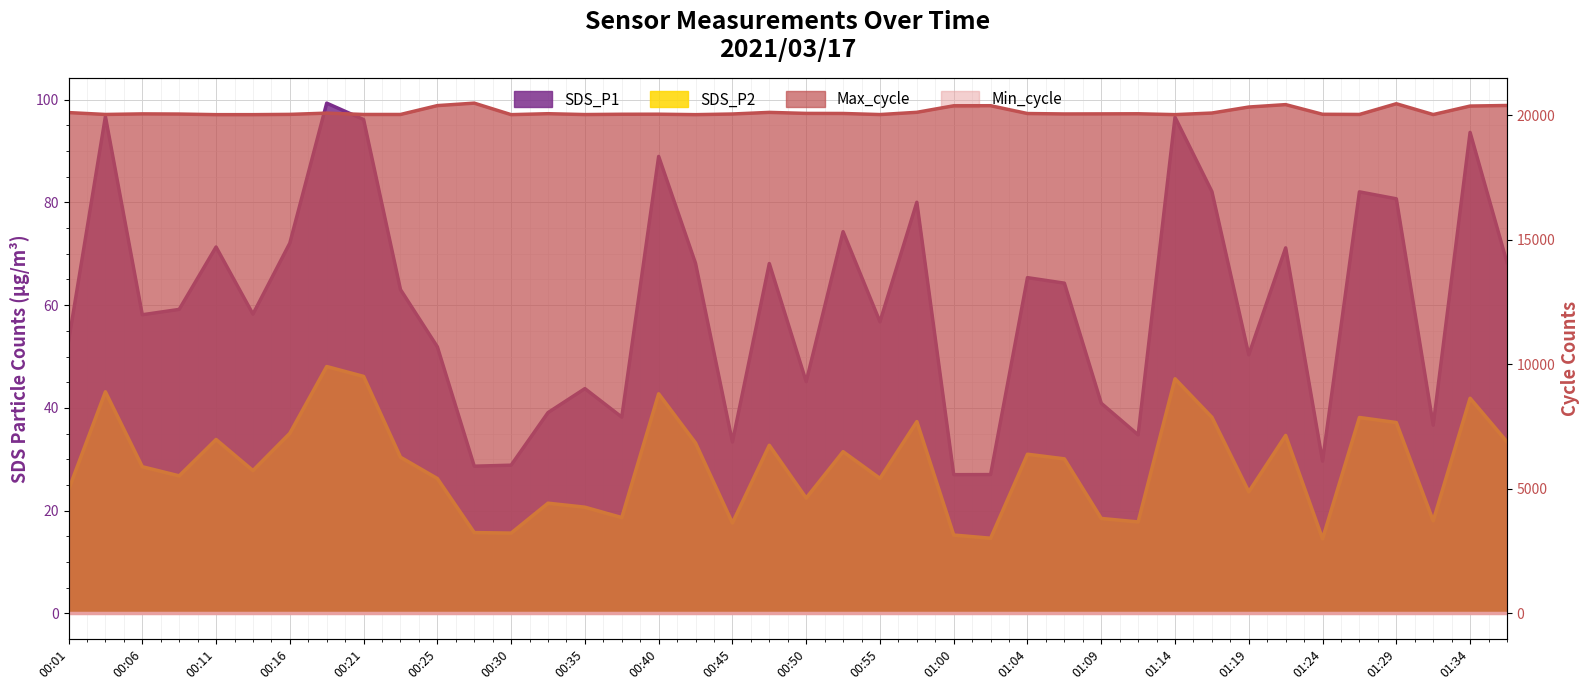

Which series changed the most between 00:11 and 00:25?

Max_cycle